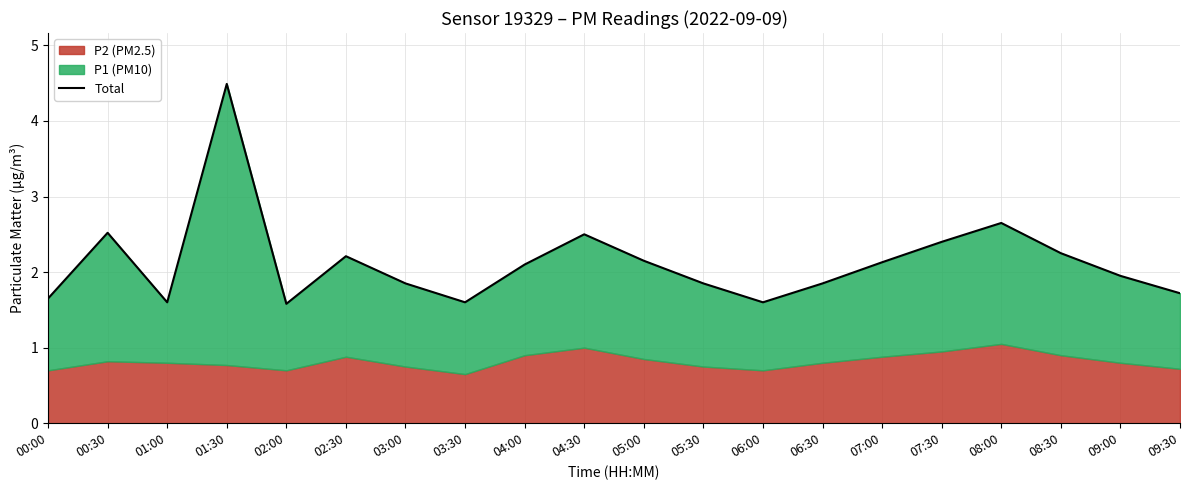

Where is the data nearest to the value 3?

08:00